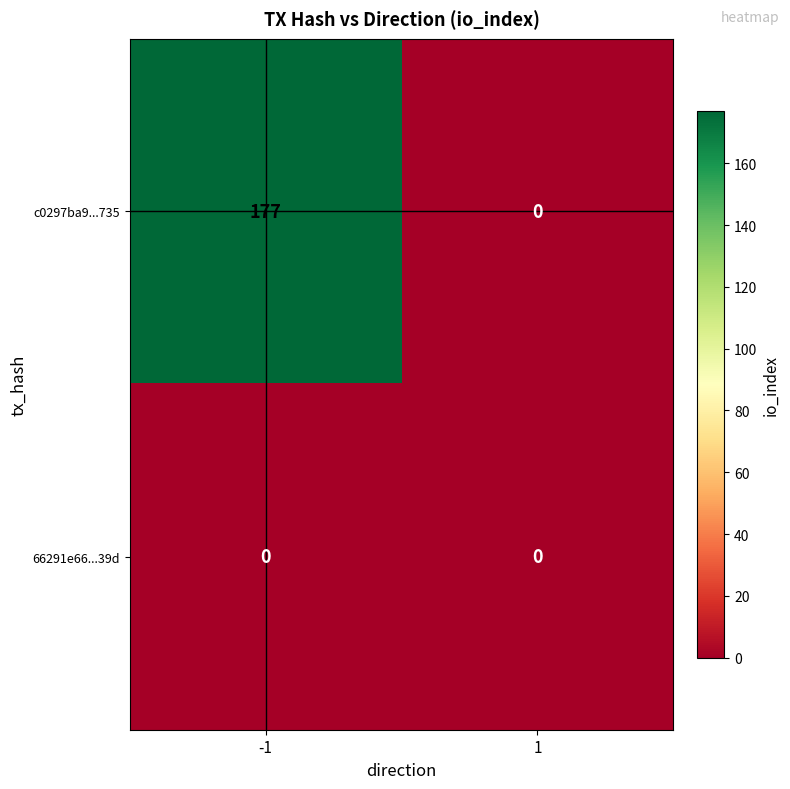

Count the number of categories in the chart.

2